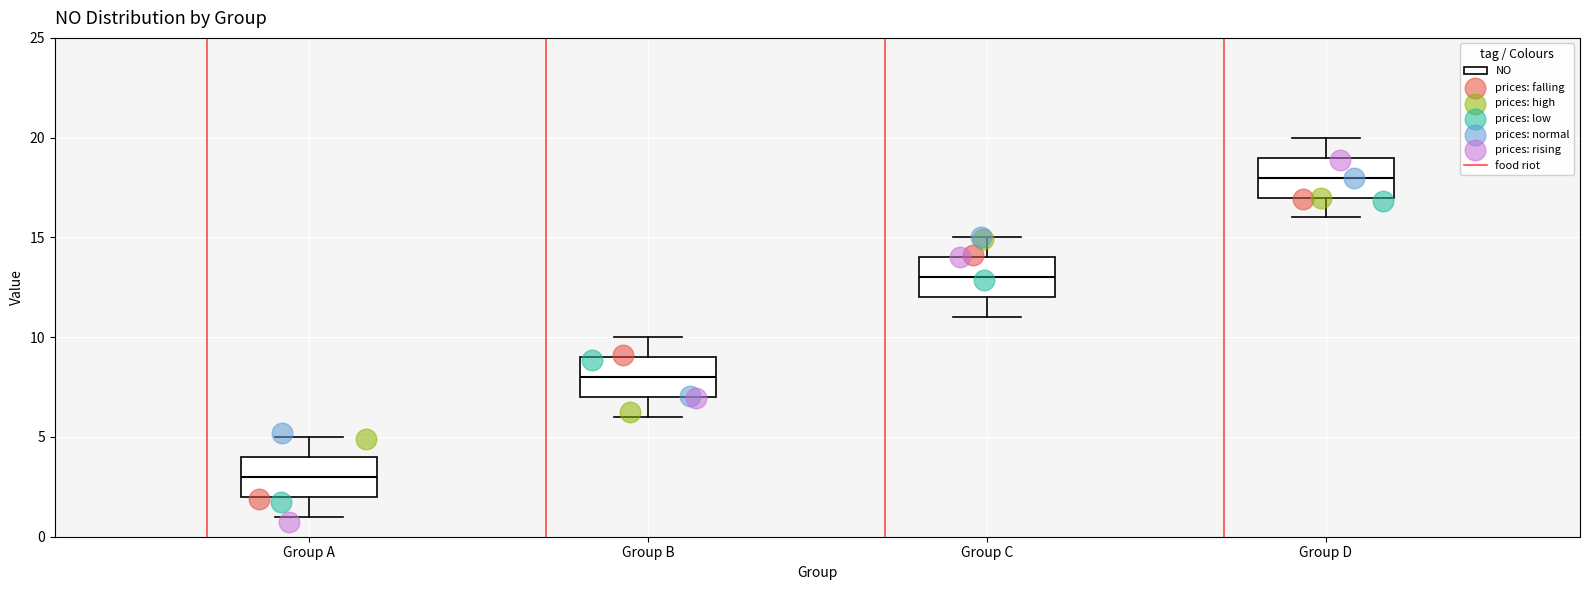

Where is the lower edge of the box for Group B on the y-axis? The values are not printed on the chart, so give them approximately, as read against the axis.

7